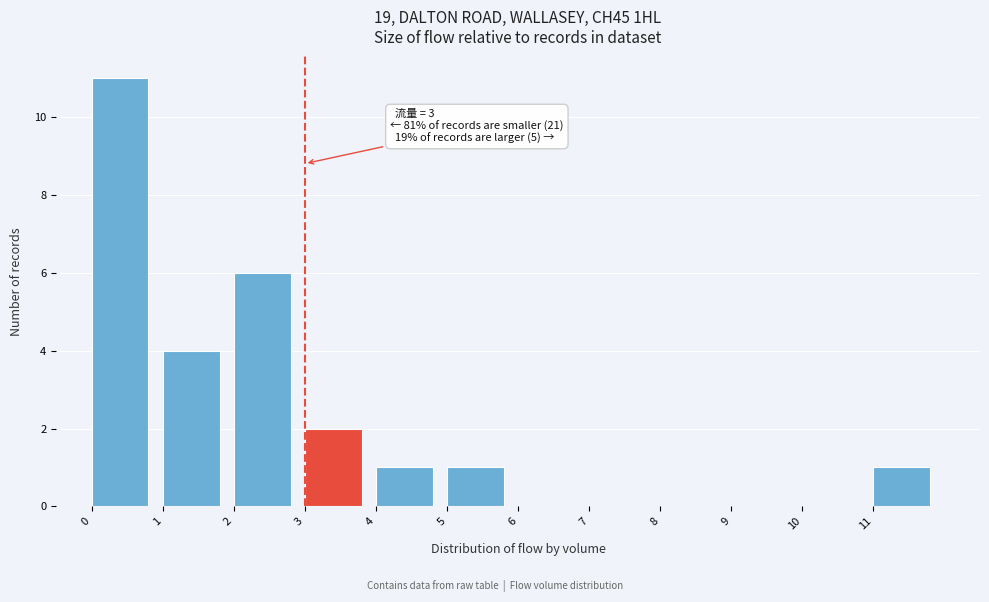

Which range on the x-axis has the tallest bar?

0 to 1